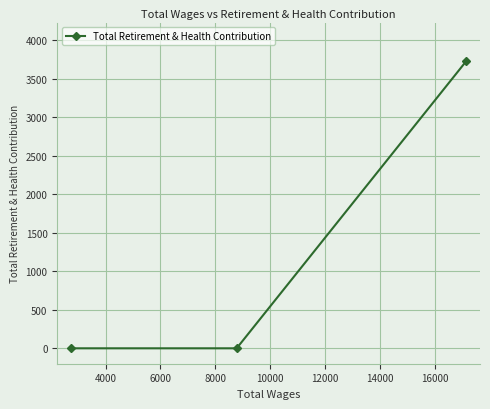

How many lines are shown in the chart?

1